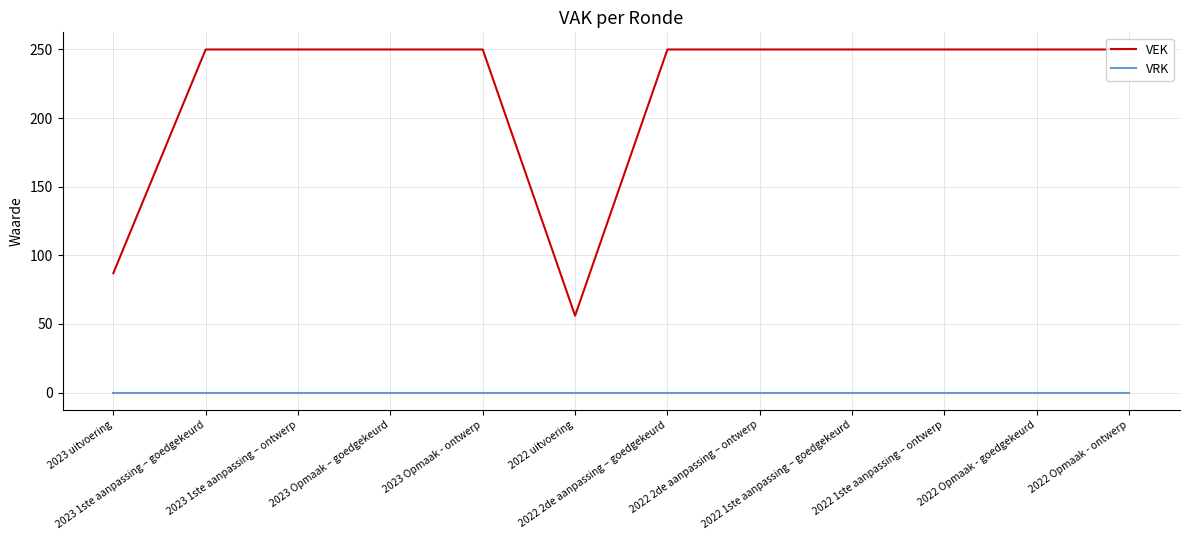

Rank the series by their average value, from highest to lowest.

VEK, VRK